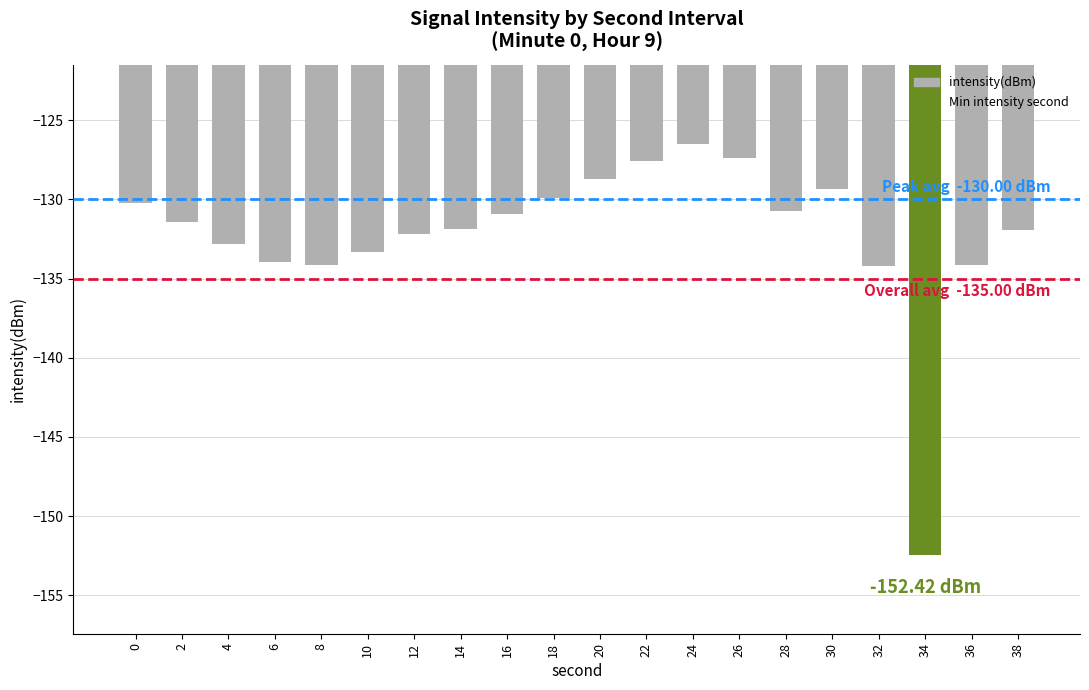

How many series are shown in this chart?

1